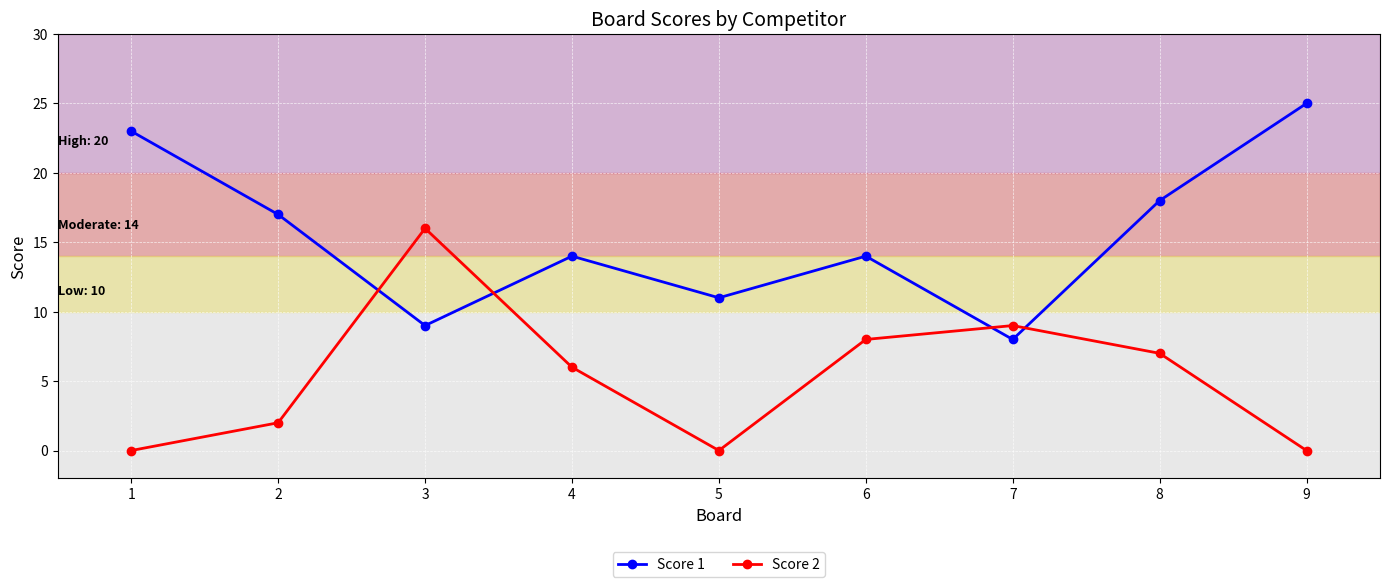

True or false: Score 1 has more than 0 points higher than both neighbors.

True